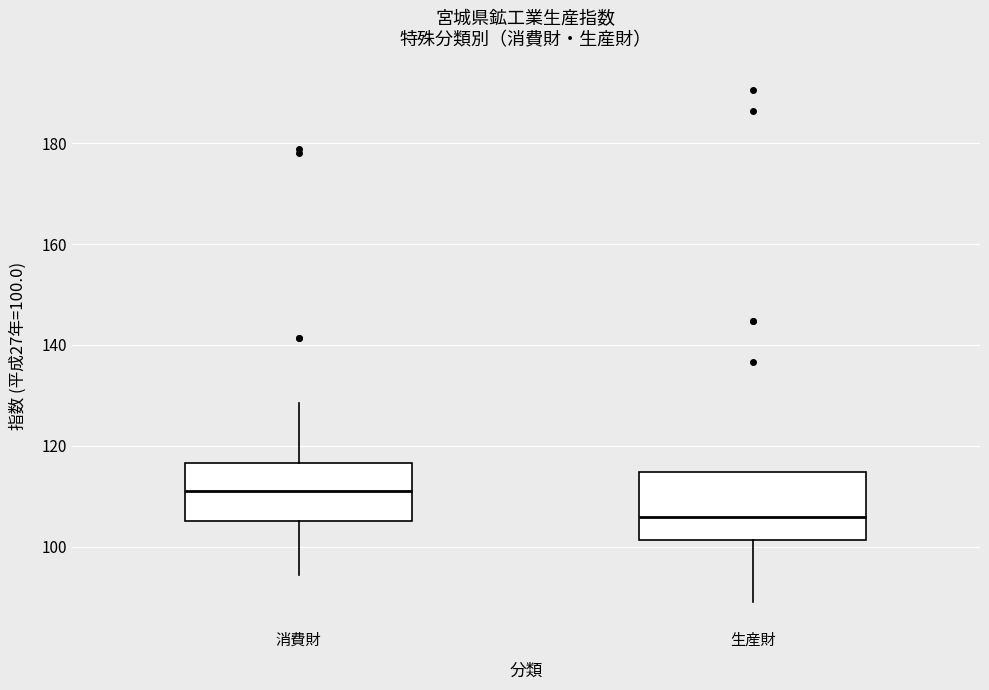

Which box has the lowest median line?

生産財